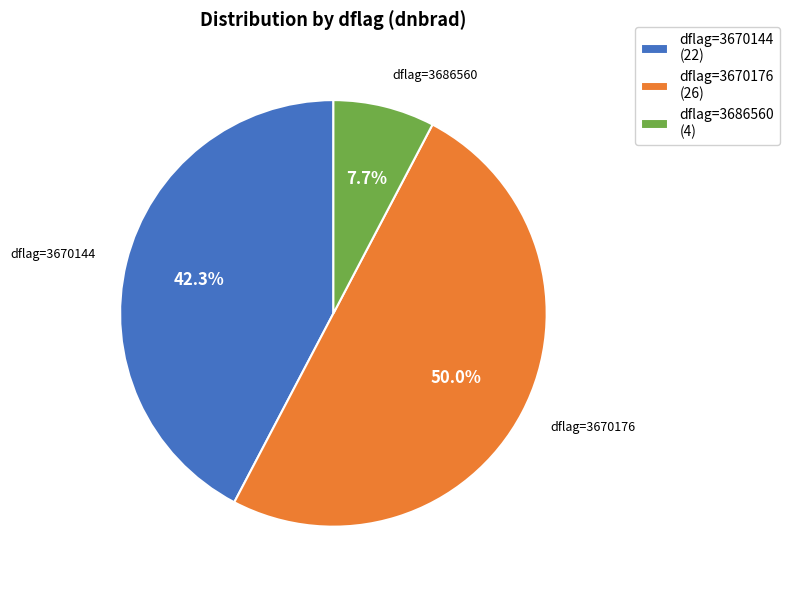

How much of the chart is everything except dflag=3670144 (22)?

57.7%